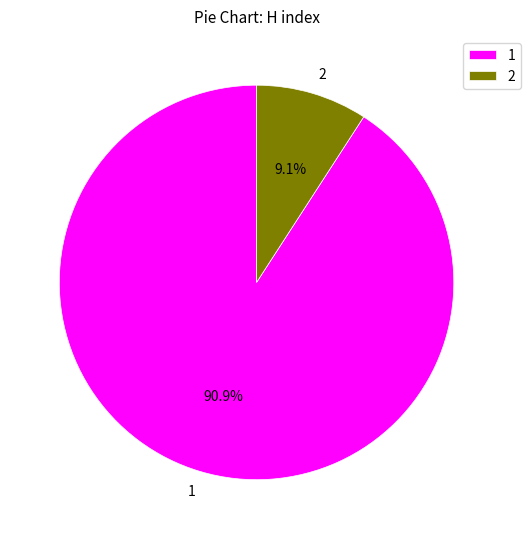

Does 1 account for over 50% of the chart?

Yes